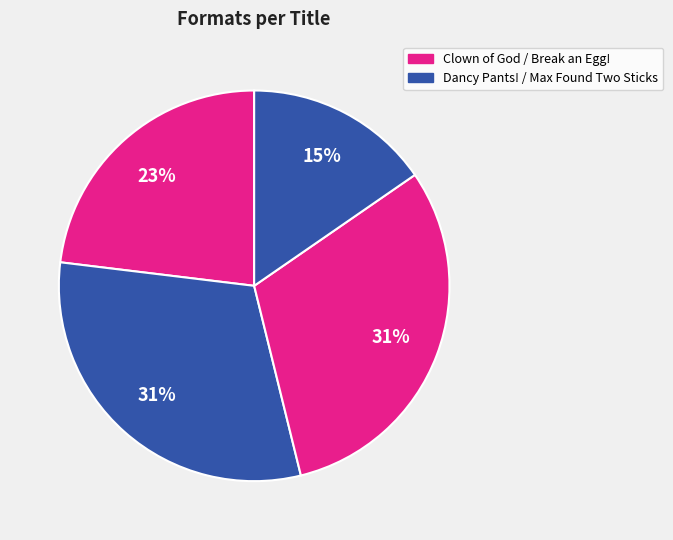

How many slices are in this pie chart?

4